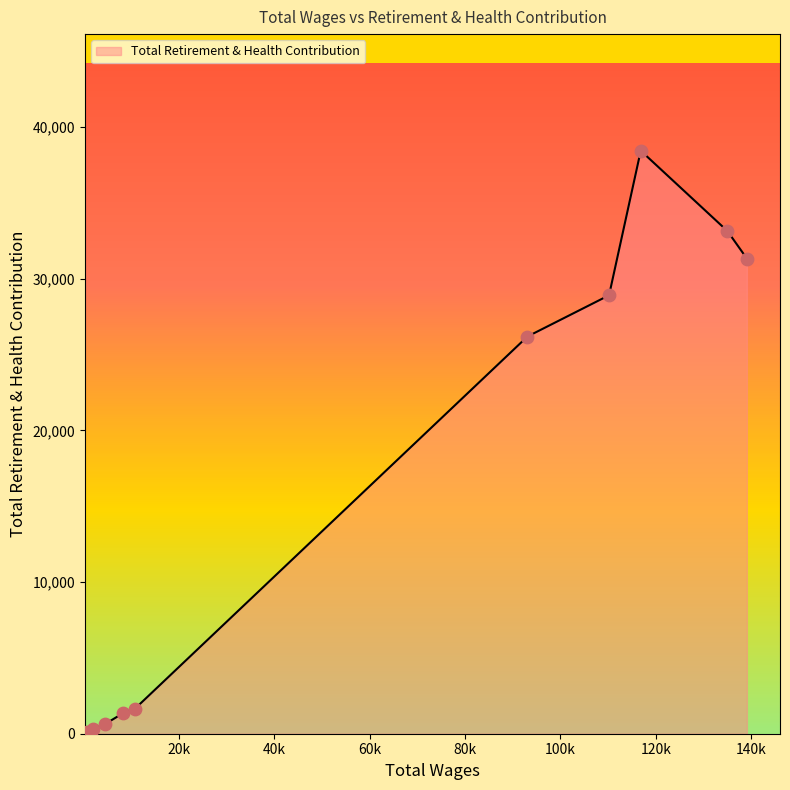

What is the maximum value shown in the chart?

38445